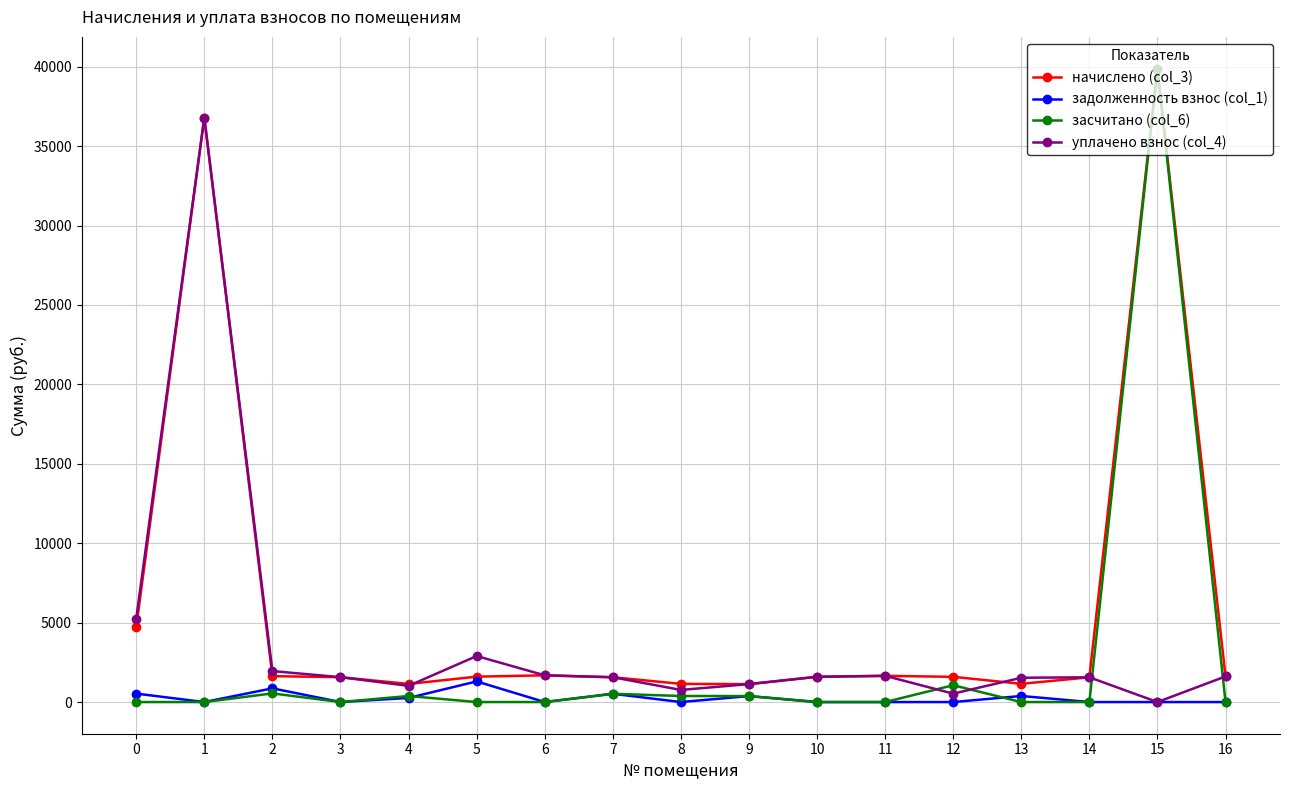

What is the lowest value of the начислено (col_3) series?

1129.1